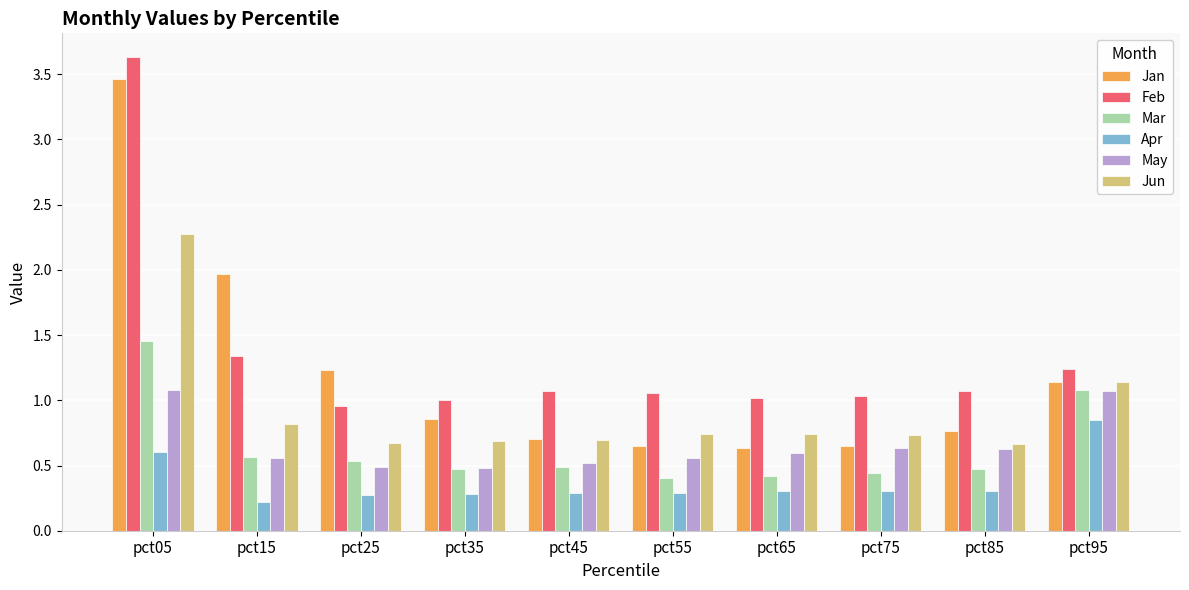

The value of Jun at pct65 is 0.3. True or false?

False